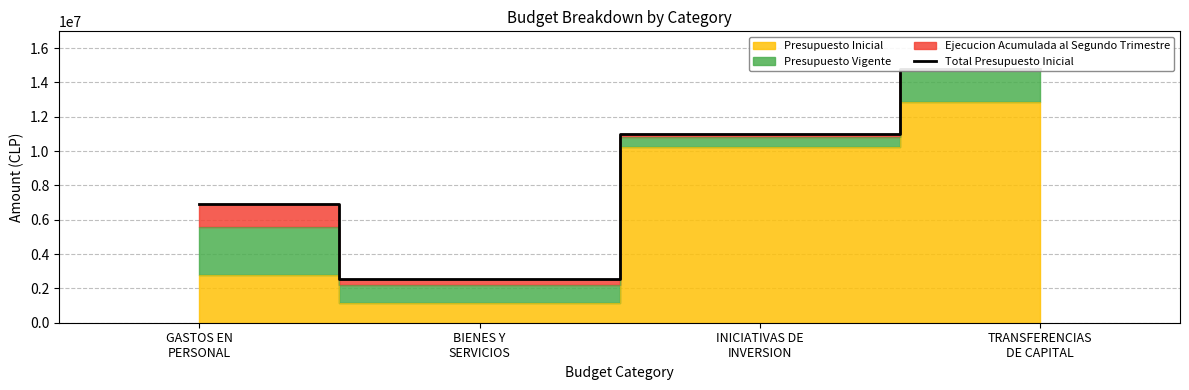

Is it true that the value at TRANSFERENCIAS
DE CAPITAL is 14763510?

True